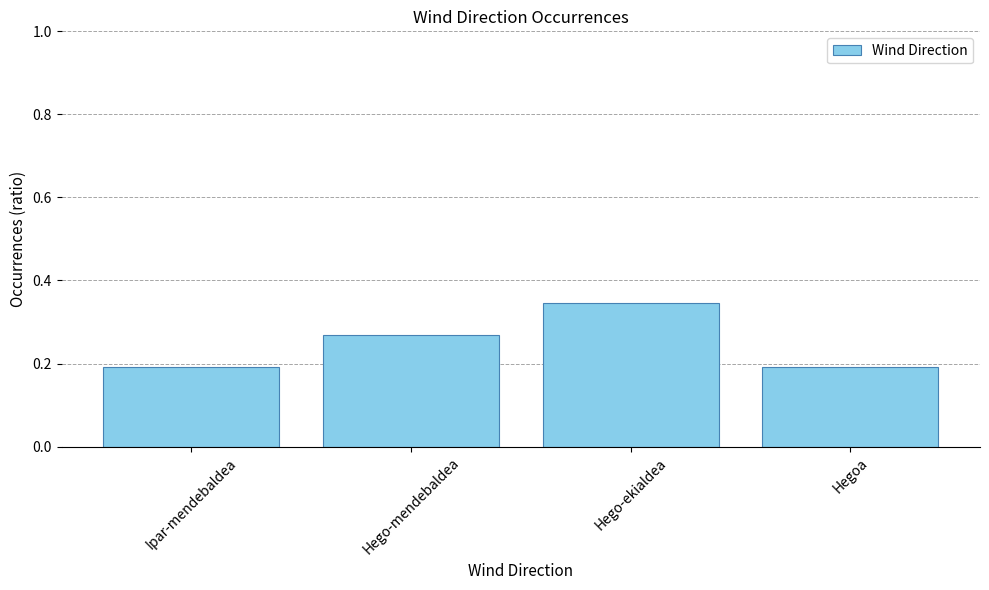

What is the difference between the maximum and second lowest values?

0.2